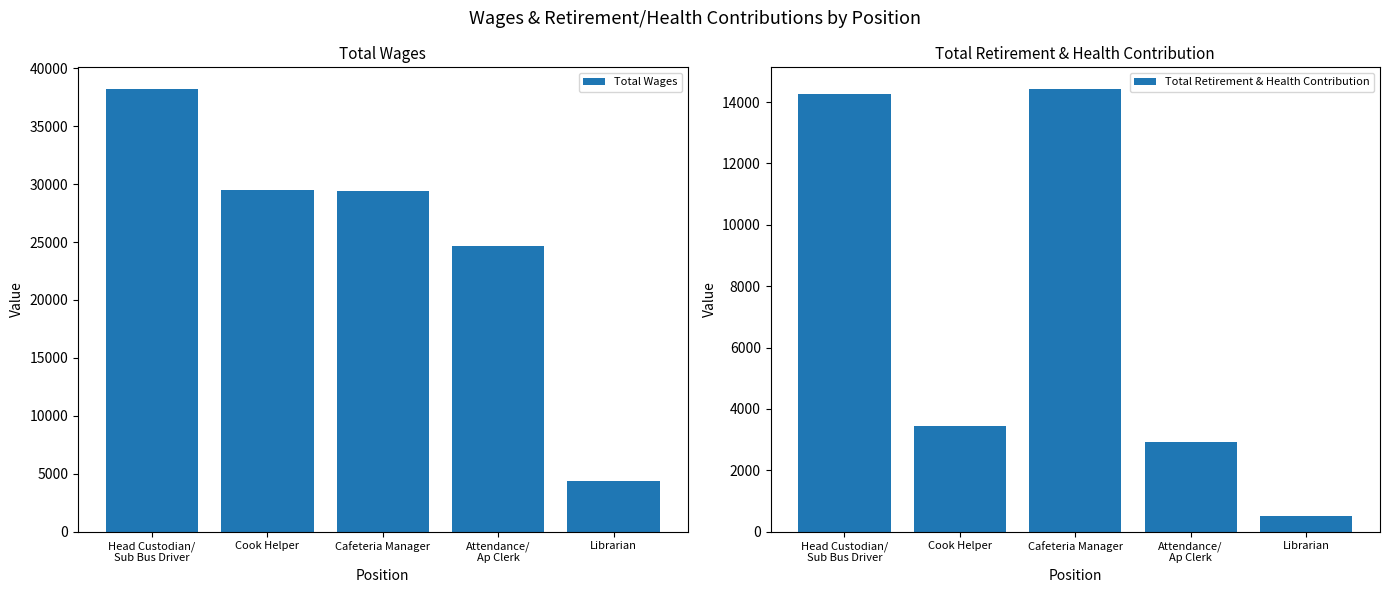

Reading left to right, transcribe all the data shown in this chart.

Total Wages: Head Custodian/
Sub Bus Driver=38181	Cook Helper=29523	Cafeteria Manager=29405	Attendance/
Ap Clerk=24679	Librarian=4348
Total Retirement & Health Contribution: Head Custodian/
Sub Bus Driver=14280	Cook Helper=3455	Cafeteria Manager=14413	Attendance/
Ap Clerk=2913	Librarian=512